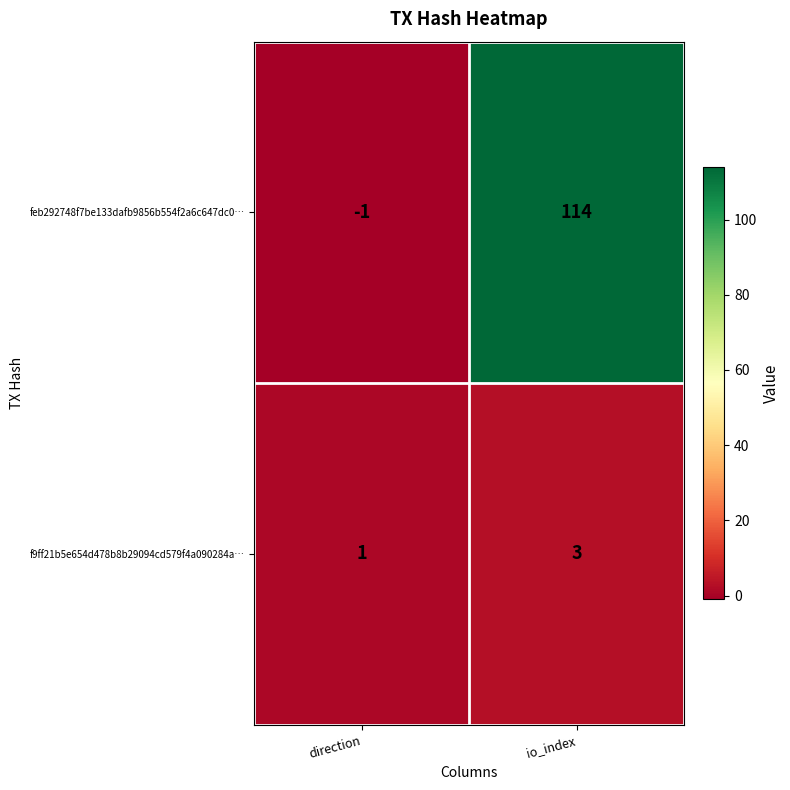

Reading left to right, list all the values displayed in this chart.

feb292748f7be133dafb9856b554f2a6c647dc0…: -1	114
f9ff21b5e654d478b8b29094cd579f4a090284a…: 1	3